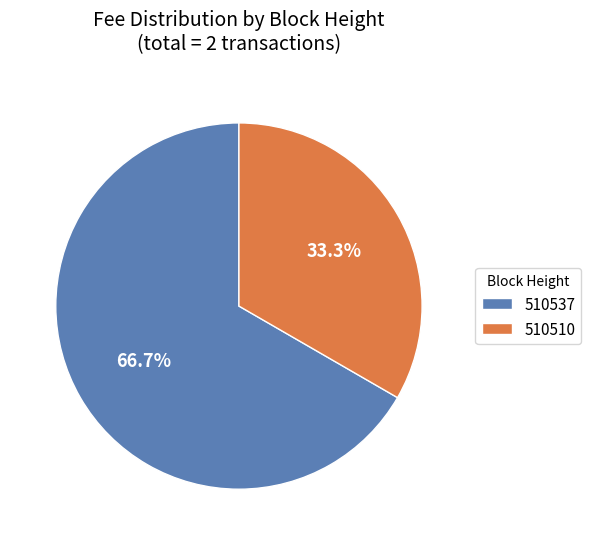

Which slice is the smallest?

510510